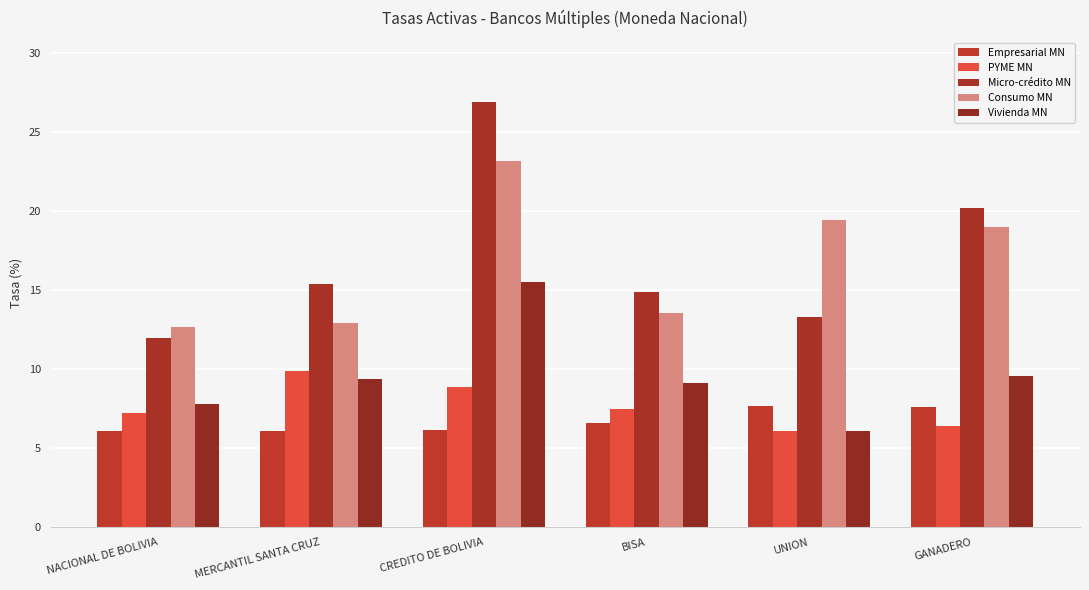

Which has a higher value, BISA or MERCANTIL SANTA CRUZ?

BISA